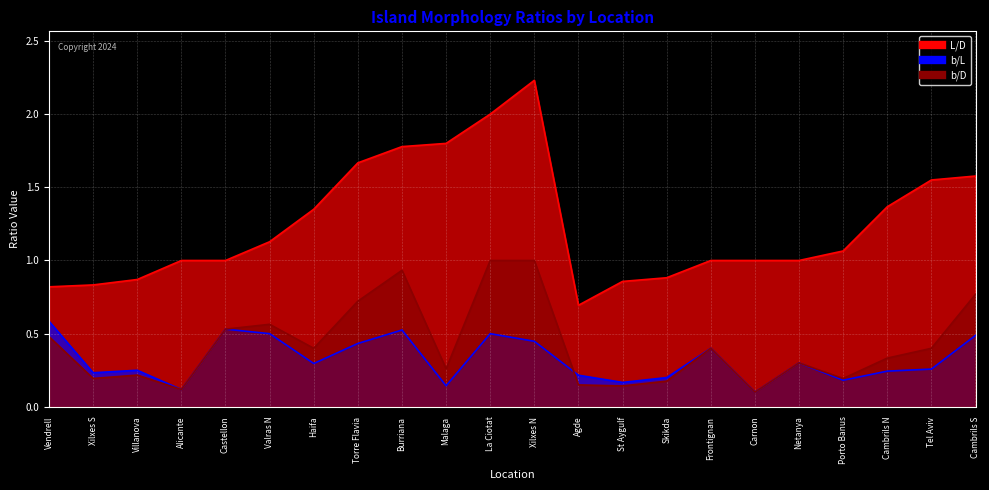

Does the chart display data point markers on the line(s)?

No